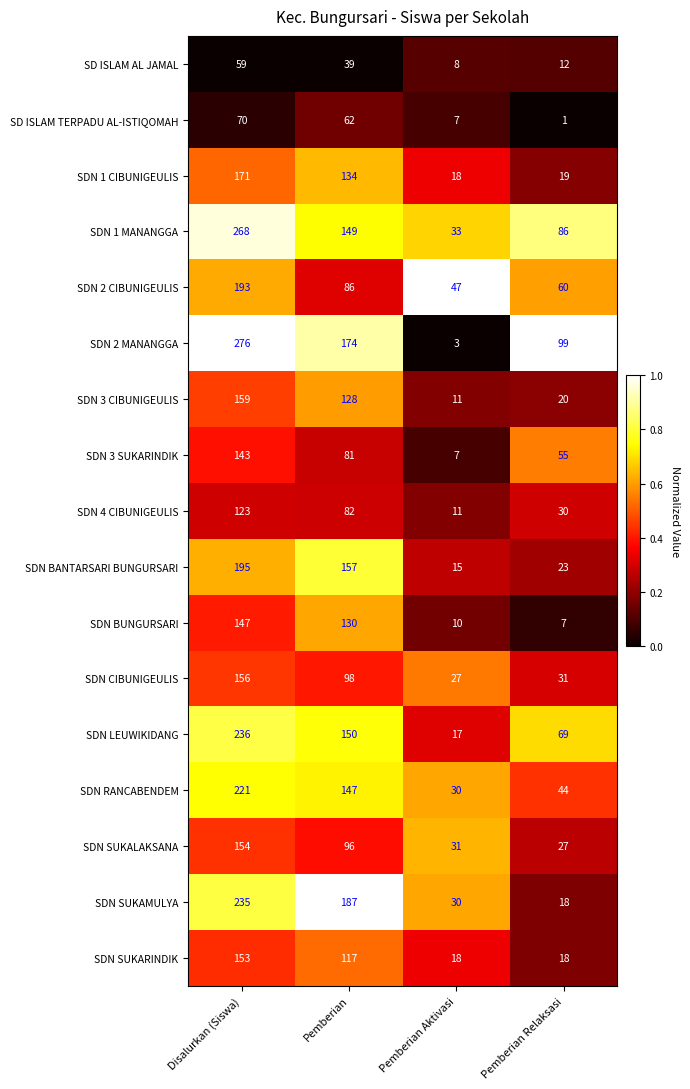

At which category does the chart reach its minimum across all series?

Pemberian Relaksasi